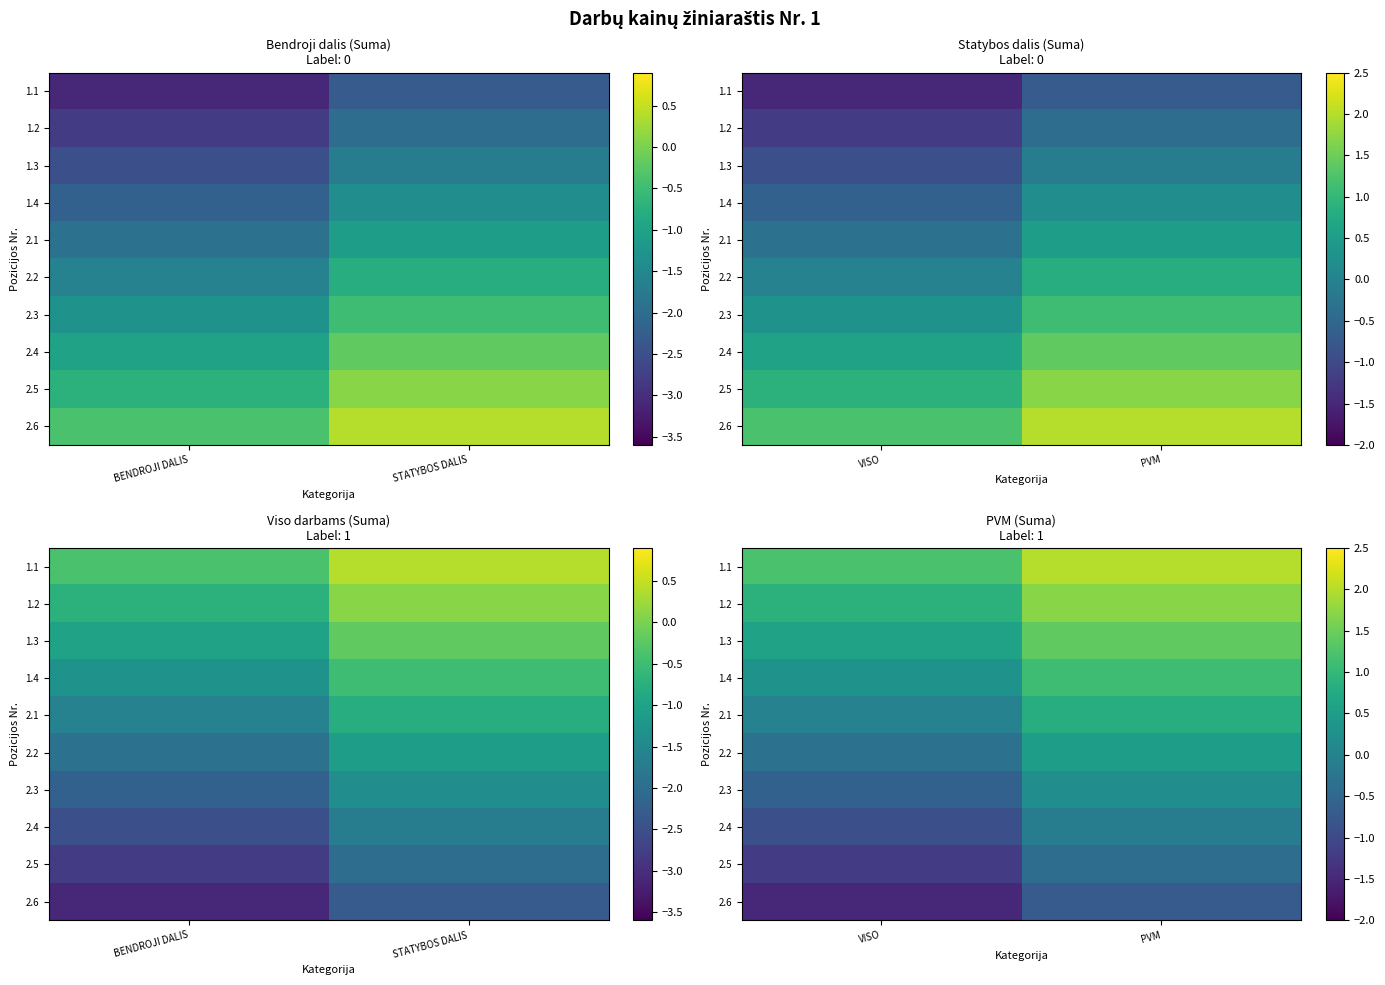

At which category does the chart reach its peak across all series?

PVM